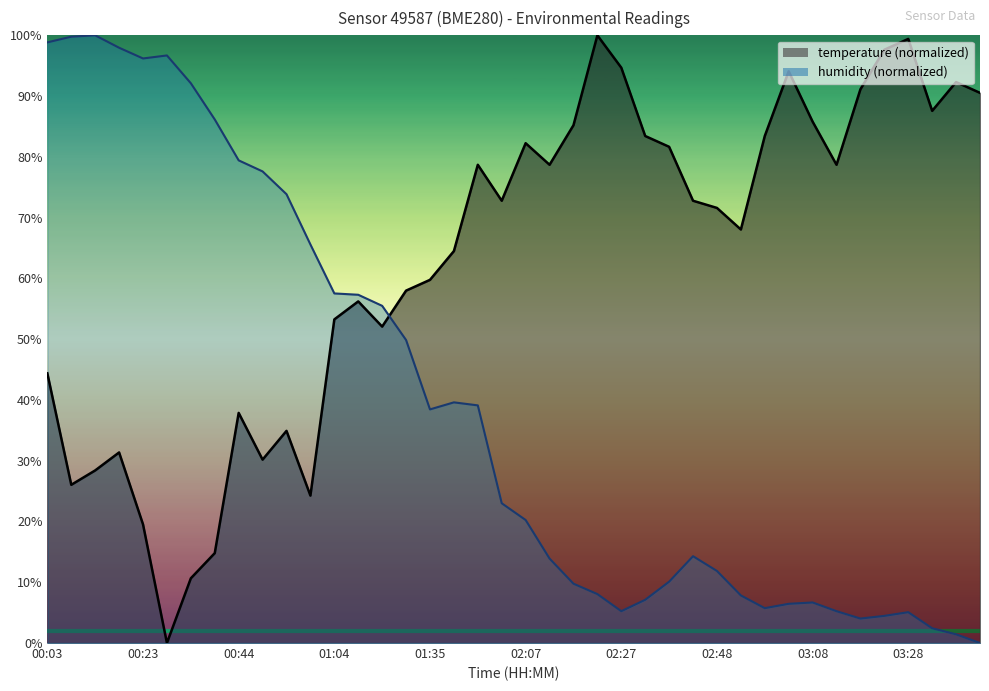

What is the sum of all humidity values?

1574.5